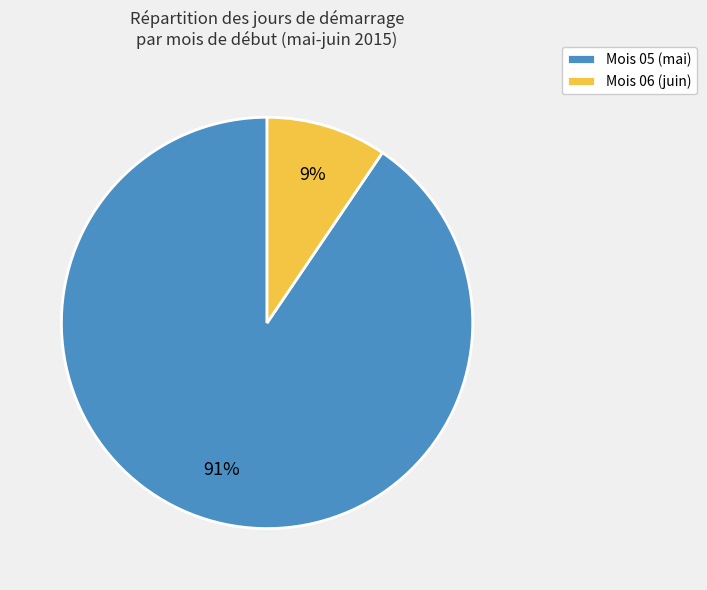

Does Mois 05 (mai) account for over 50% of the chart?

Yes